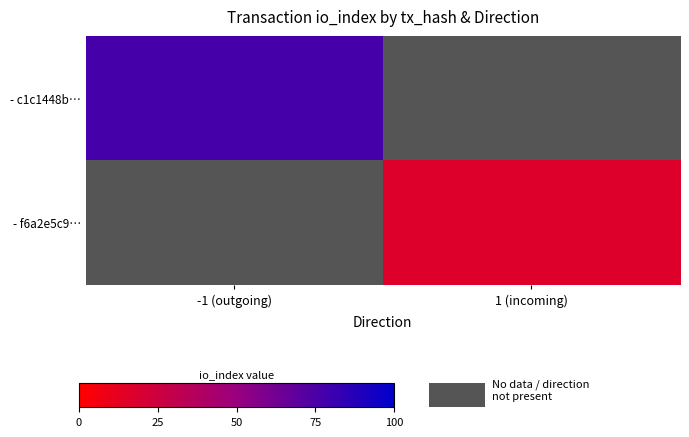

Which category has the lowest value in the - f6a2e5c9… series?

-1 (outgoing)